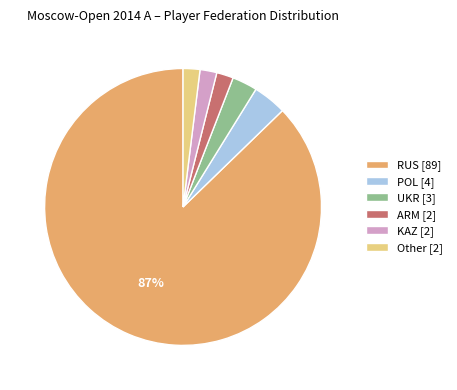

What is the ratio of the value at KAZ to the value at POL?

0.5